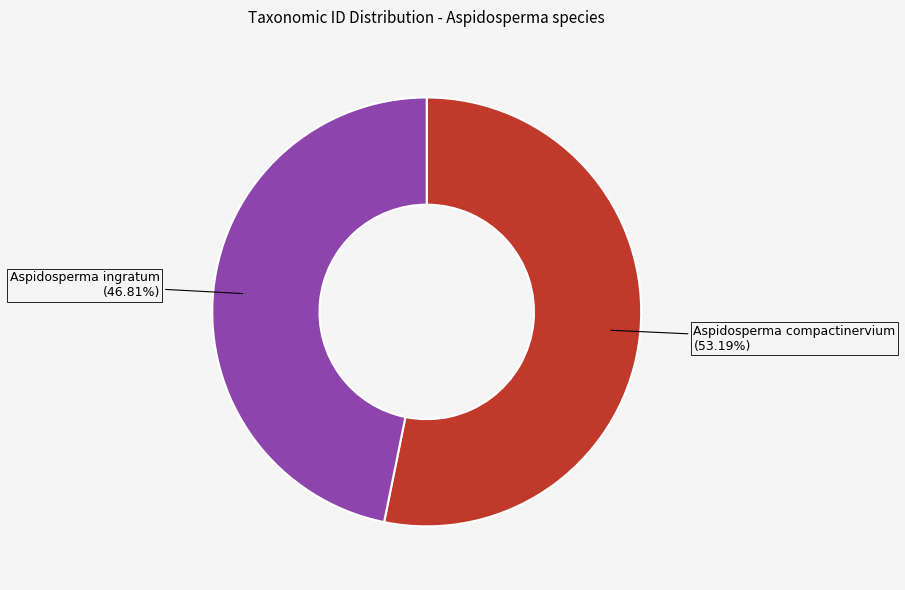

Is there a majority slice in this chart?

Yes